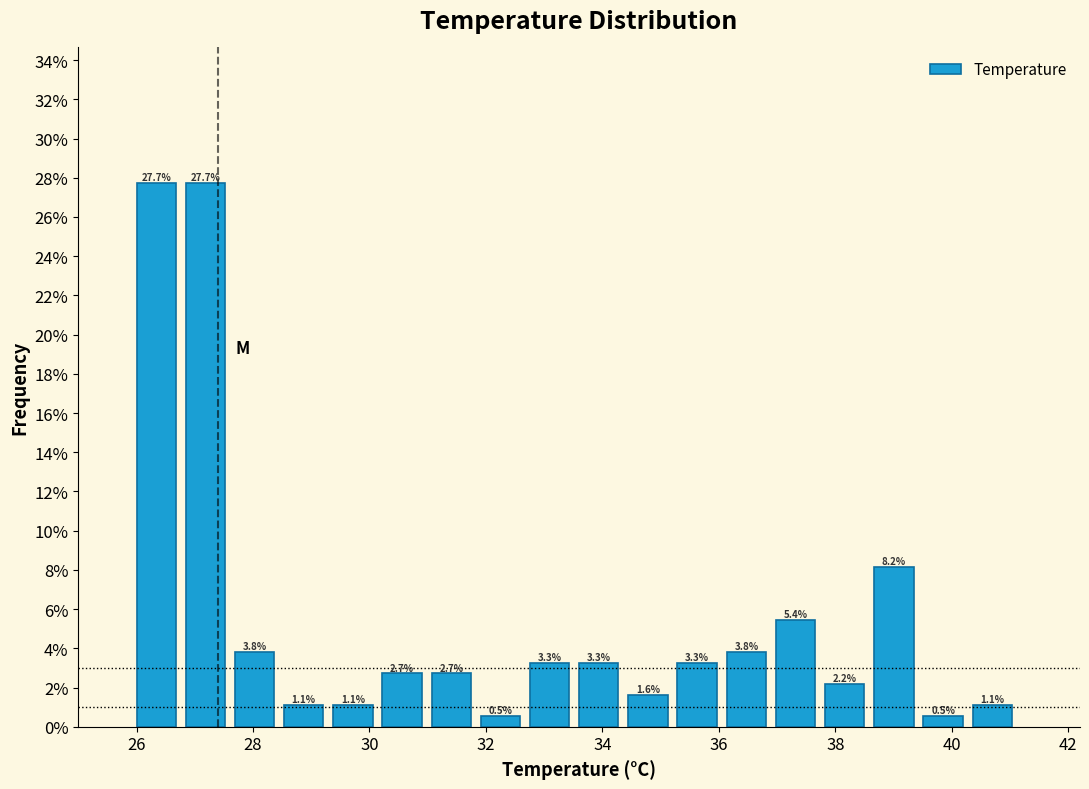

Reading left to right, list every bar in this chart as the range it spans on the x-axis followed by its height. The bar edges are not printed on the chart, so give them approximately, as read against the axis.

26.0 to 26.8: 27.7
26.8 to 27.6: 27.7
27.6 to 28.6: 3.8
28.6 to 29.4: 1.1
29.4 to 30.2: 1.1
30.2 to 31.0: 2.7
31.0 to 32.0: 2.7
32.0 to 32.8: 0.5
32.8 to 33.6: 3.3
33.6 to 34.4: 3.3
34.4 to 35.2: 1.6
35.2 to 36.2: 3.3
36.2 to 37.0: 3.8
37.0 to 37.8: 5.4
37.8 to 38.6: 2.2
38.6 to 39.6: 8.2
39.6 to 40.4: 0.5
40.4 to 41.2: 1.1